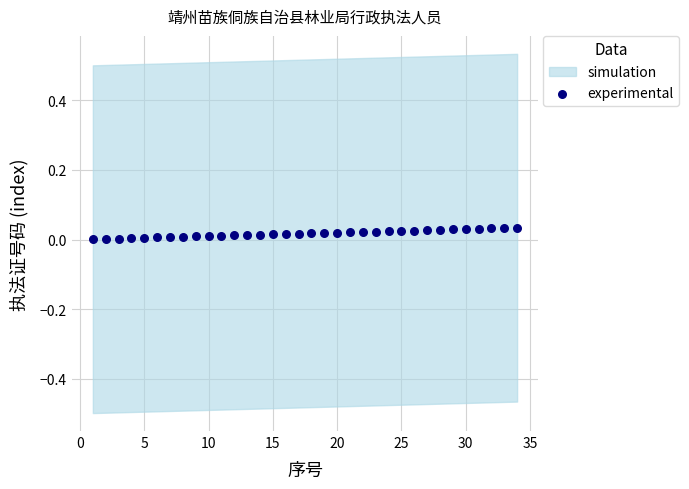

What is the range of X values (max minus min)?

33.0